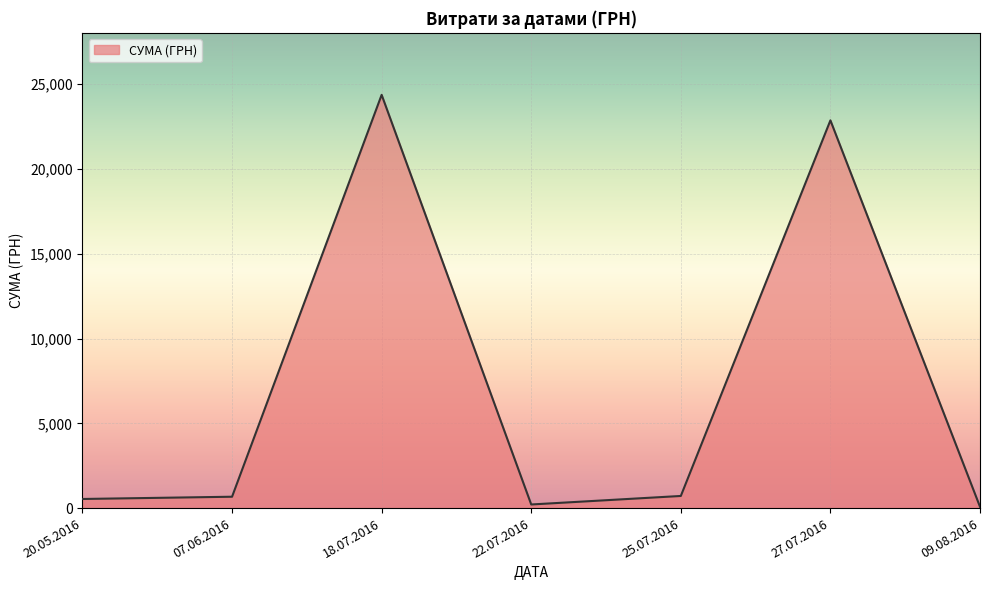

True or false: the data has more than 1 interior local peaks.

True